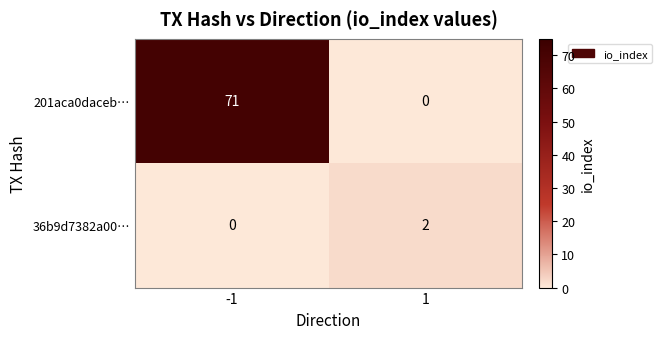

What is the difference between the 201aca0daceb… values at -1 and 1?

71